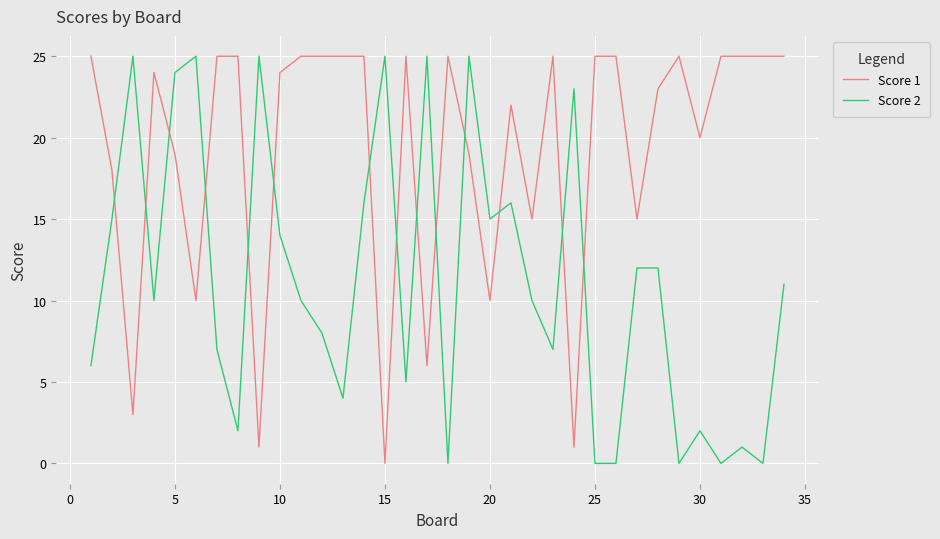

How many times do Score 2 and Score 1 cross each other?

14